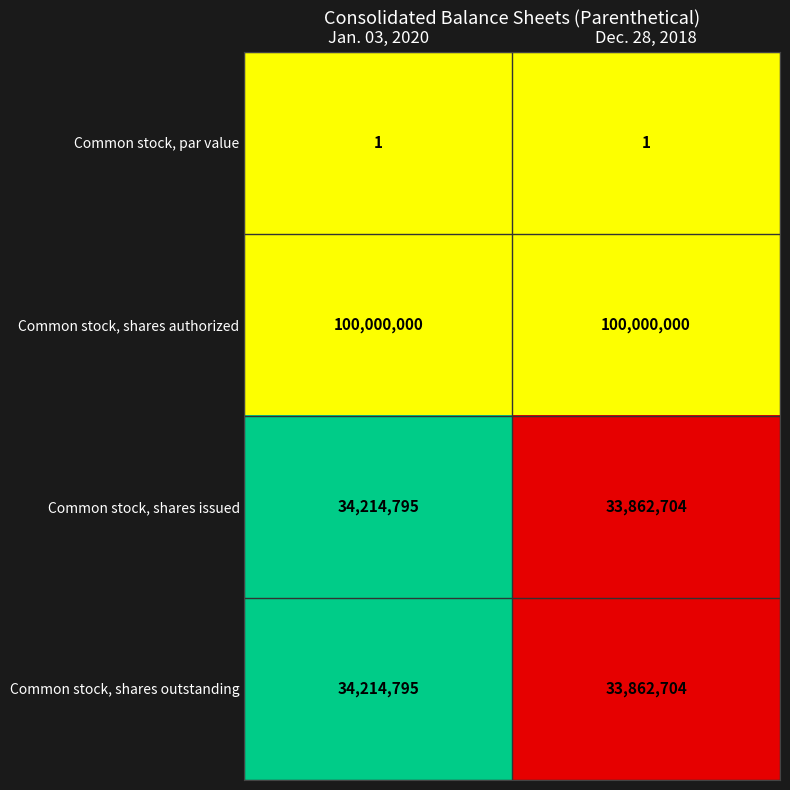

List the labels in order of Common stock, shares outstanding value, largest first.

Jan. 03, 2020, Dec. 28, 2018